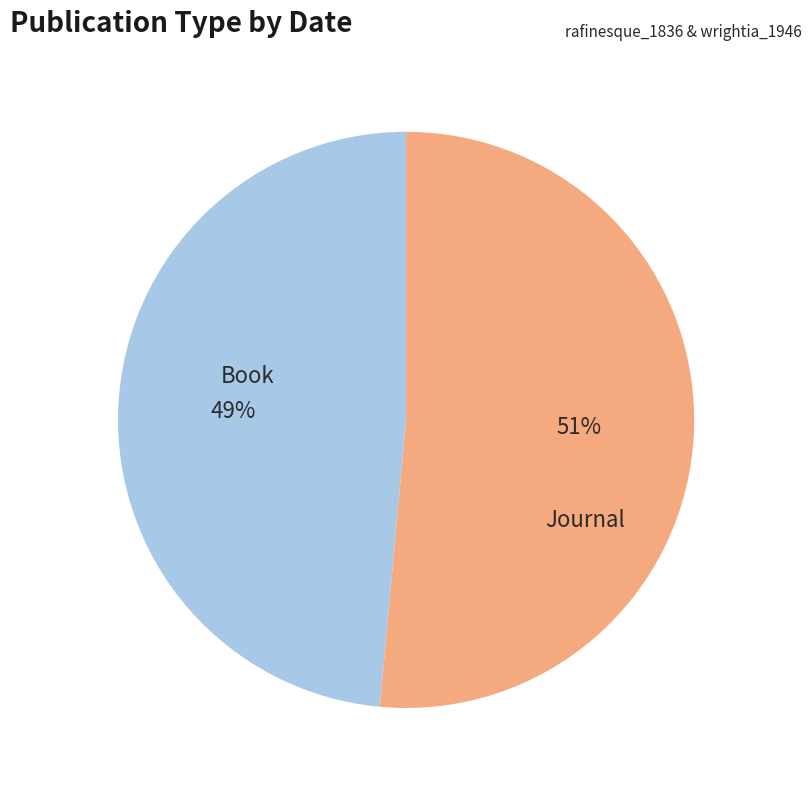

Rank the categories by value from highest to lowest.

Journal, Book